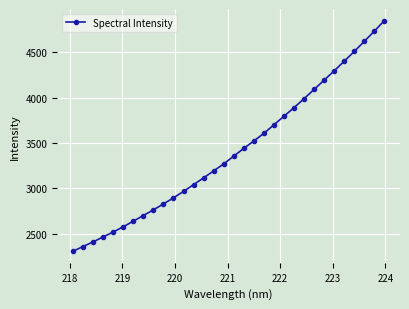

What is the greatest value displayed?

4850.6